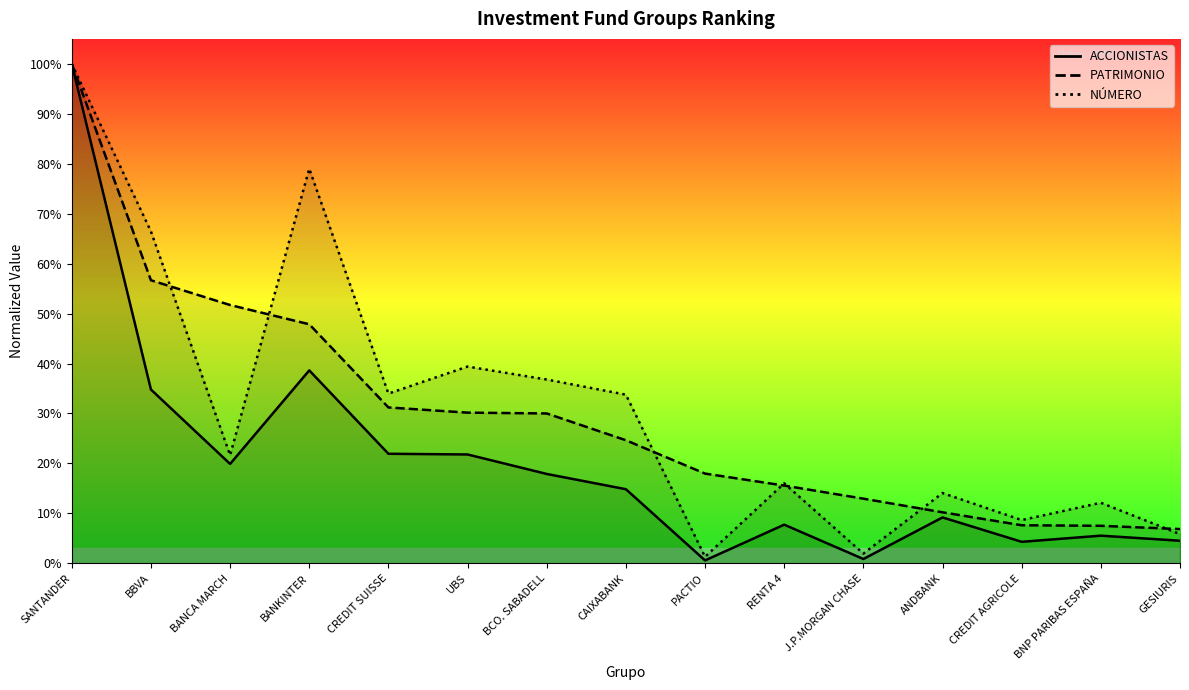

At which category does the chart reach its minimum across all series?

PACTIO